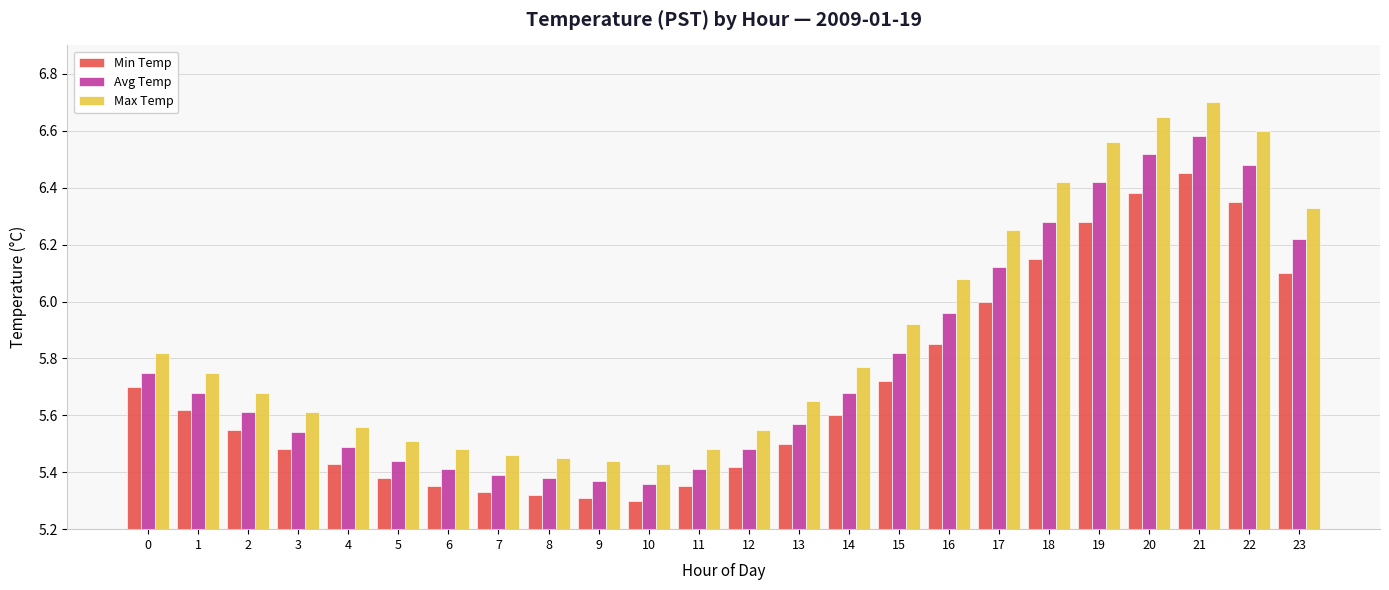

What is the difference between the maximum and second lowest values in the Max Temp series?

1.3